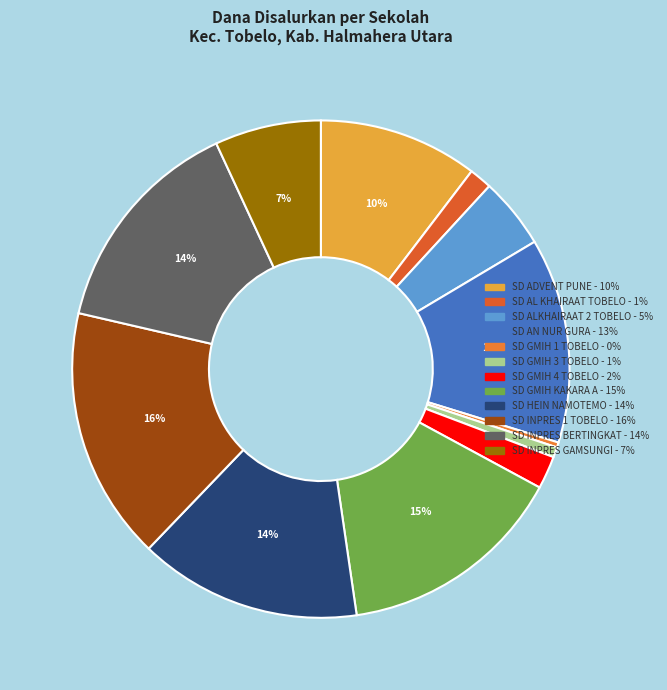

Which slice is the smallest?

SD GMIH 1 TOBELO